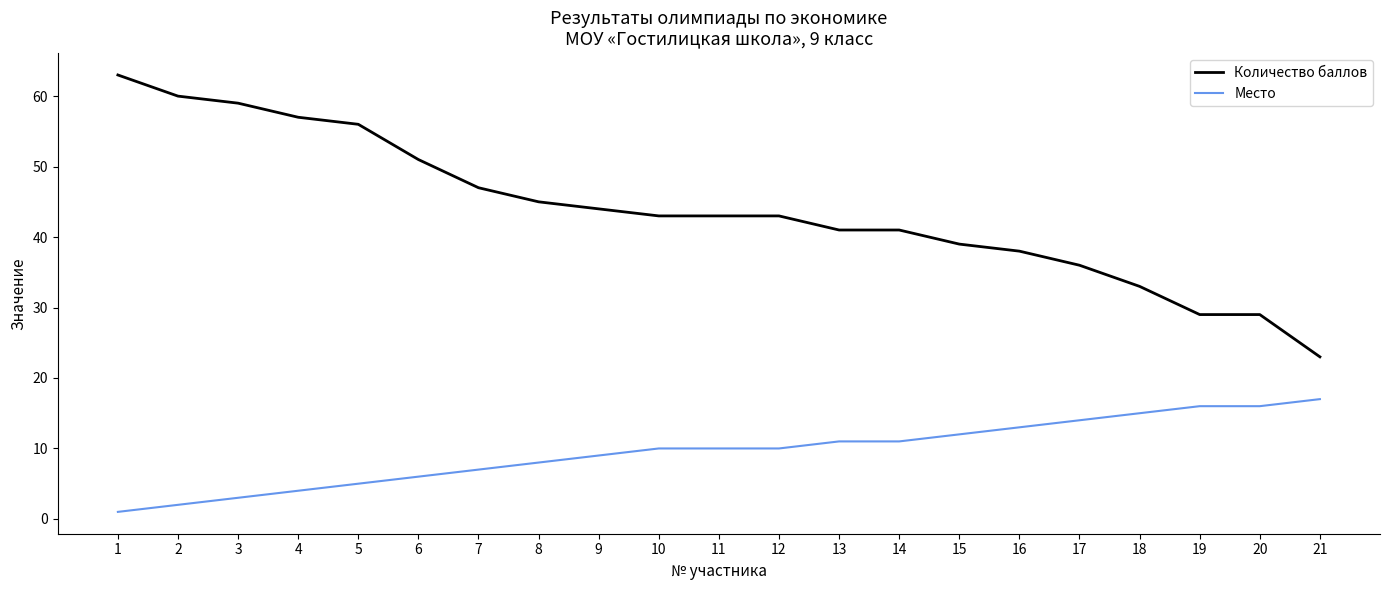

Which series has the largest total across all categories?

Количество баллов